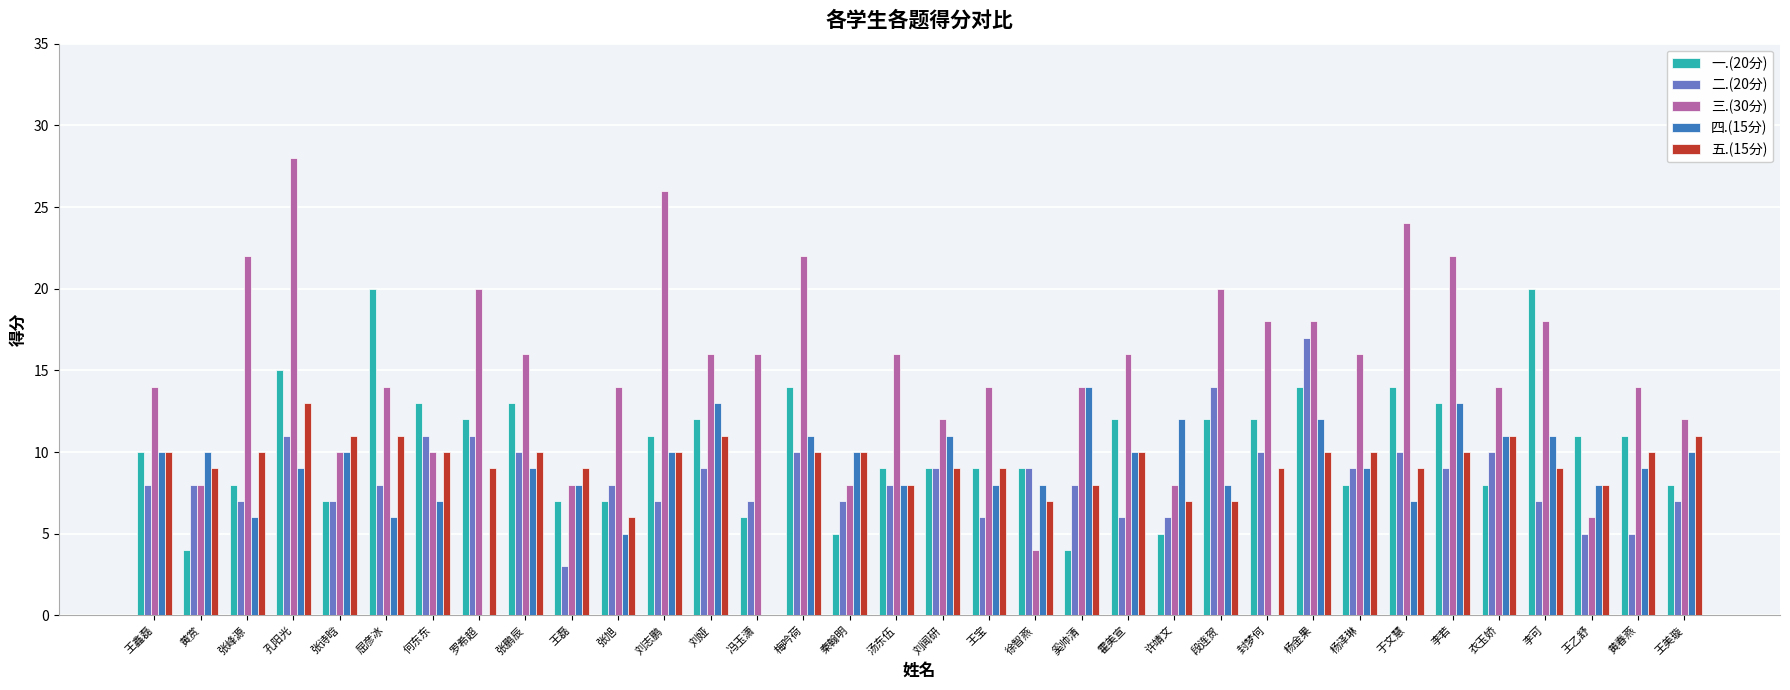

Which series has the largest total across all categories?

三.(30分)